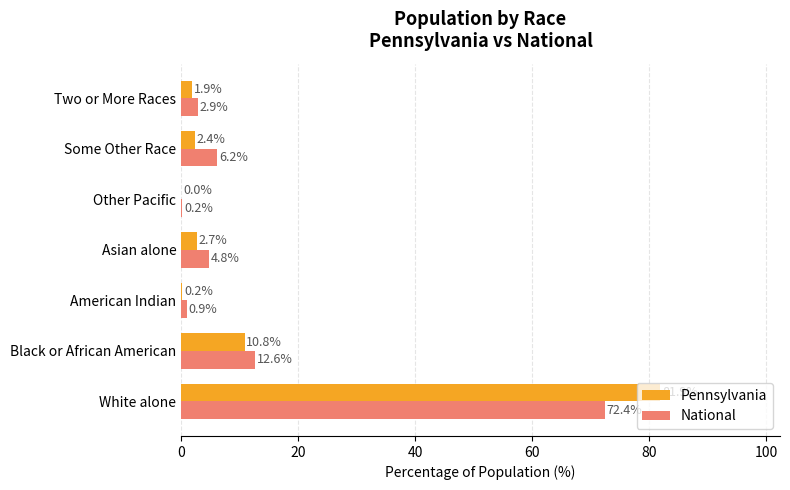

The National series shows 2.9 at Two or More Races. True or false?

True